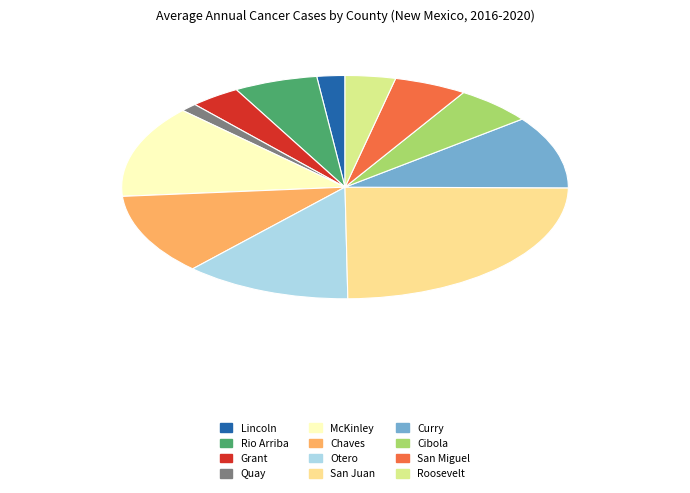

Approximately how many times larger is the value at Rio Arriba compared to Roosevelt?

1.7